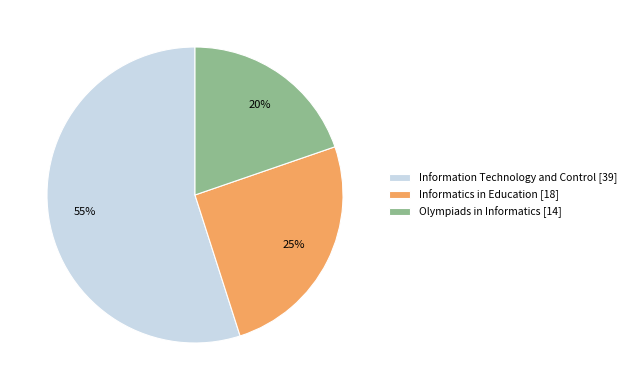

Is there a majority slice in this chart?

Yes